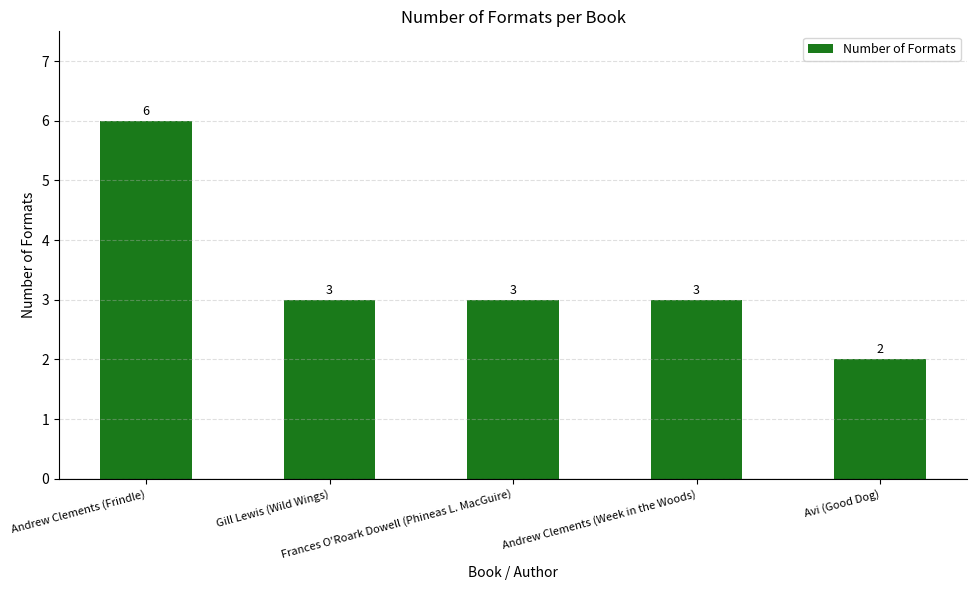

Count the values in the range 3 to 4.

3